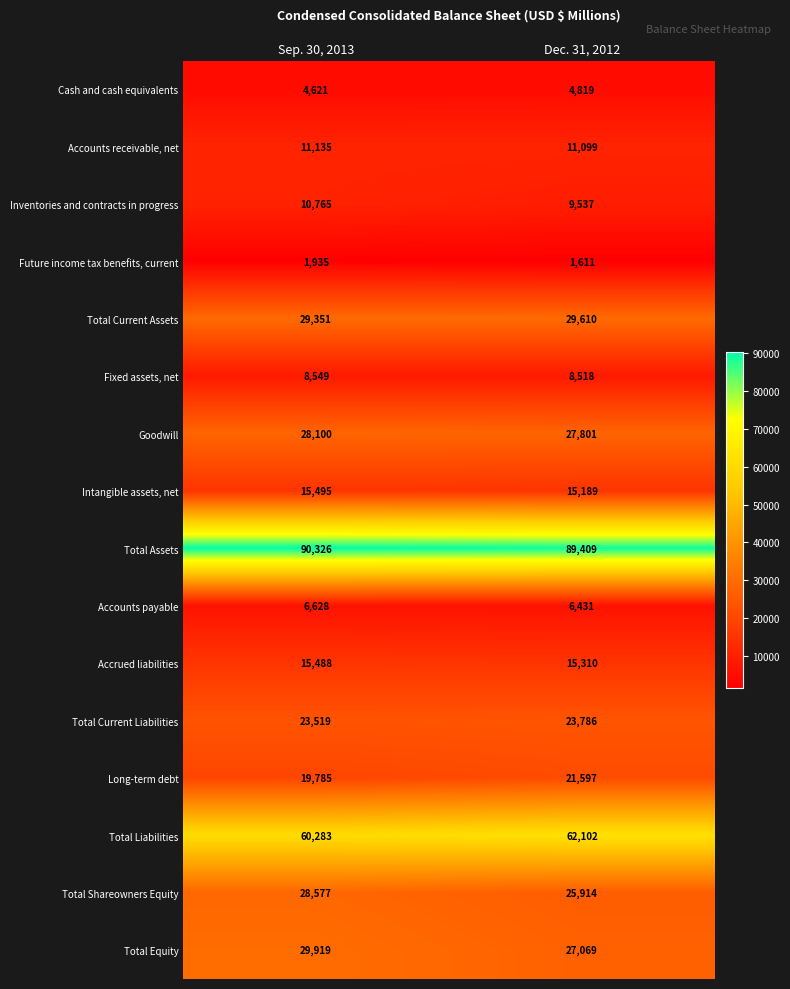

What is the spread (max minus min) of values at Sep. 30, 2013?

88391